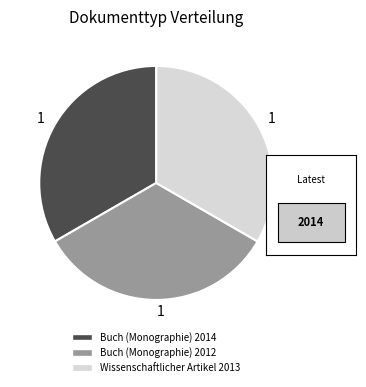

Is Buch (Monographie) 2014 the majority of the pie?

No